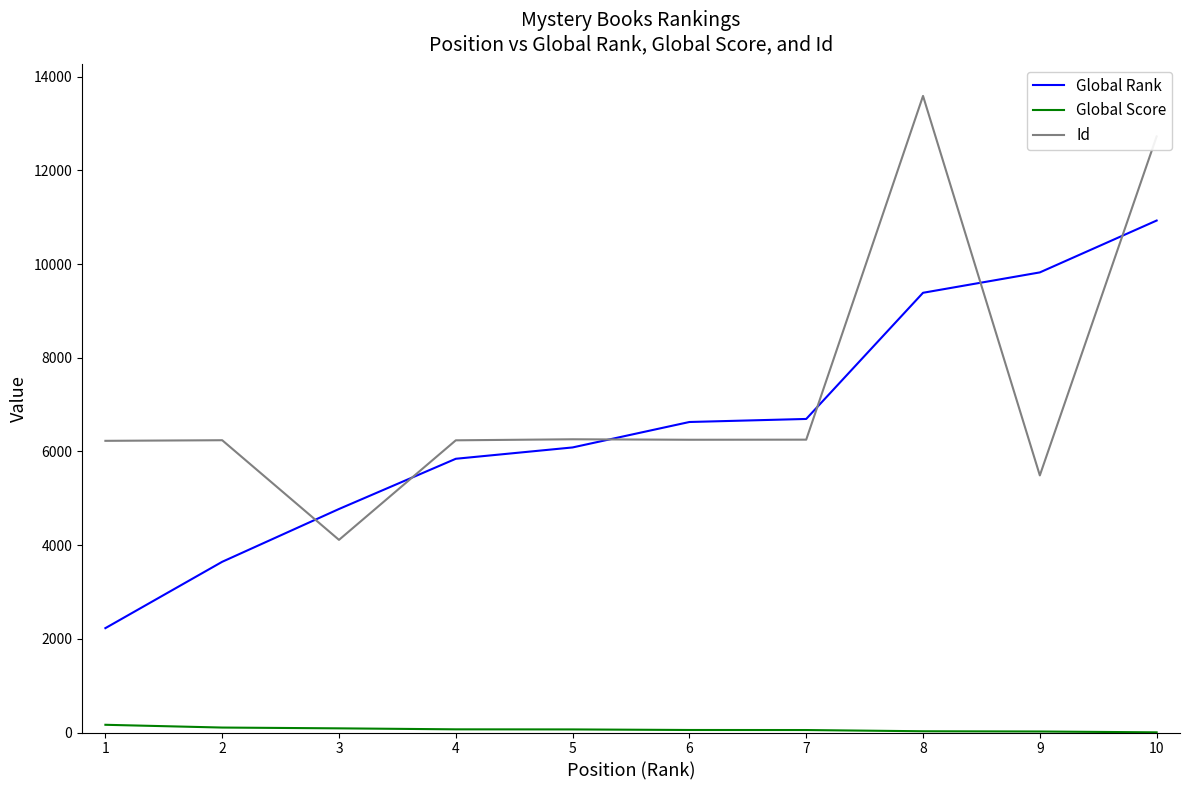

How many times do Id and Global Rank cross each other?

6